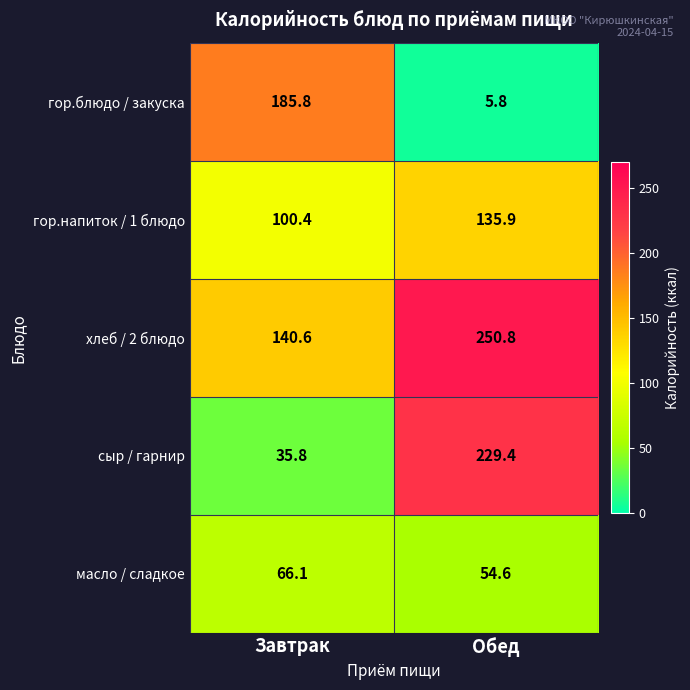

The хлеб / 2 блюдо series shows 140.6 at Завтрак. True or false?

True